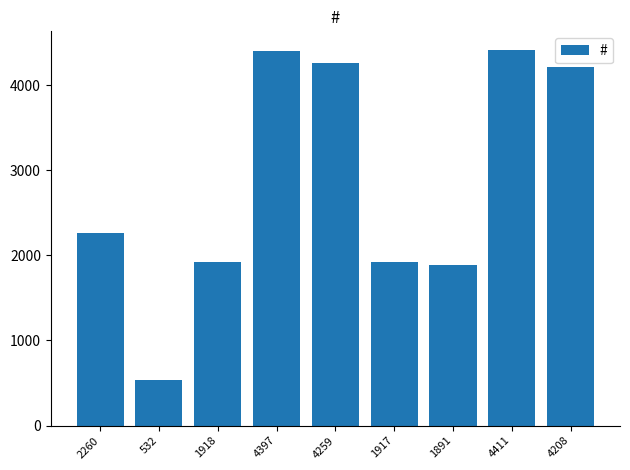

Between 4208 and 2260, which is larger?

4208